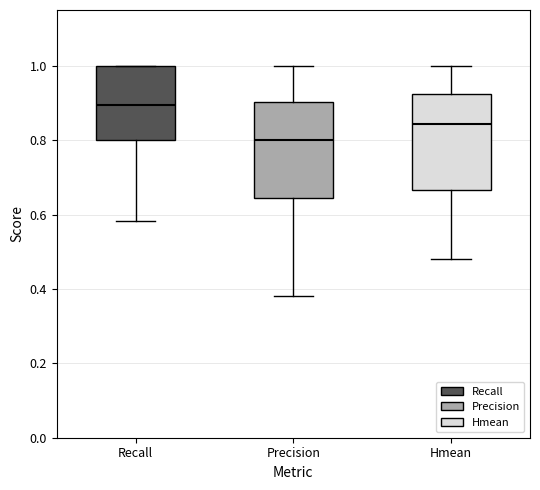

Which box has the highest median line?

Recall